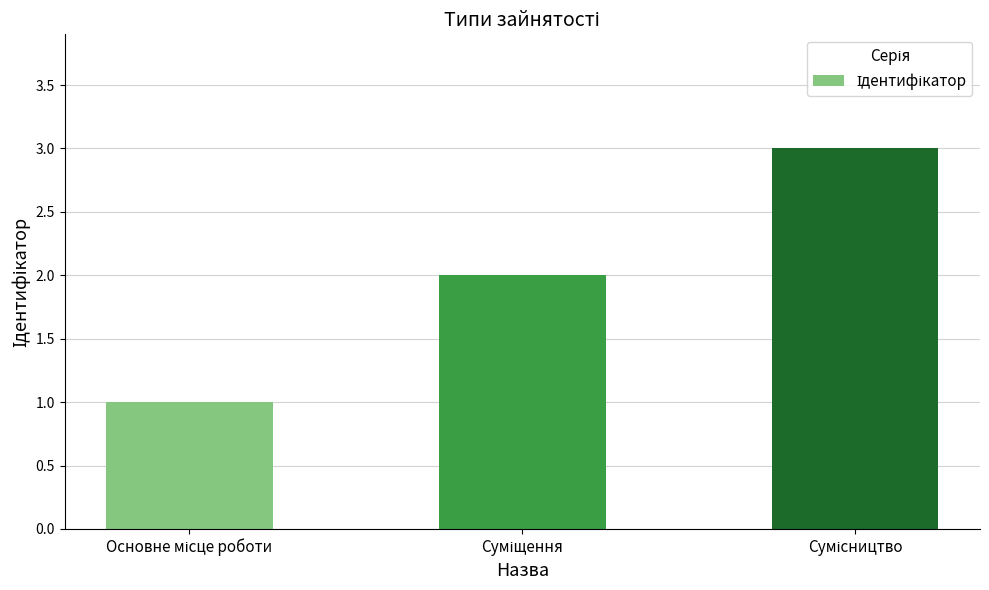

What is the greatest value displayed?

3